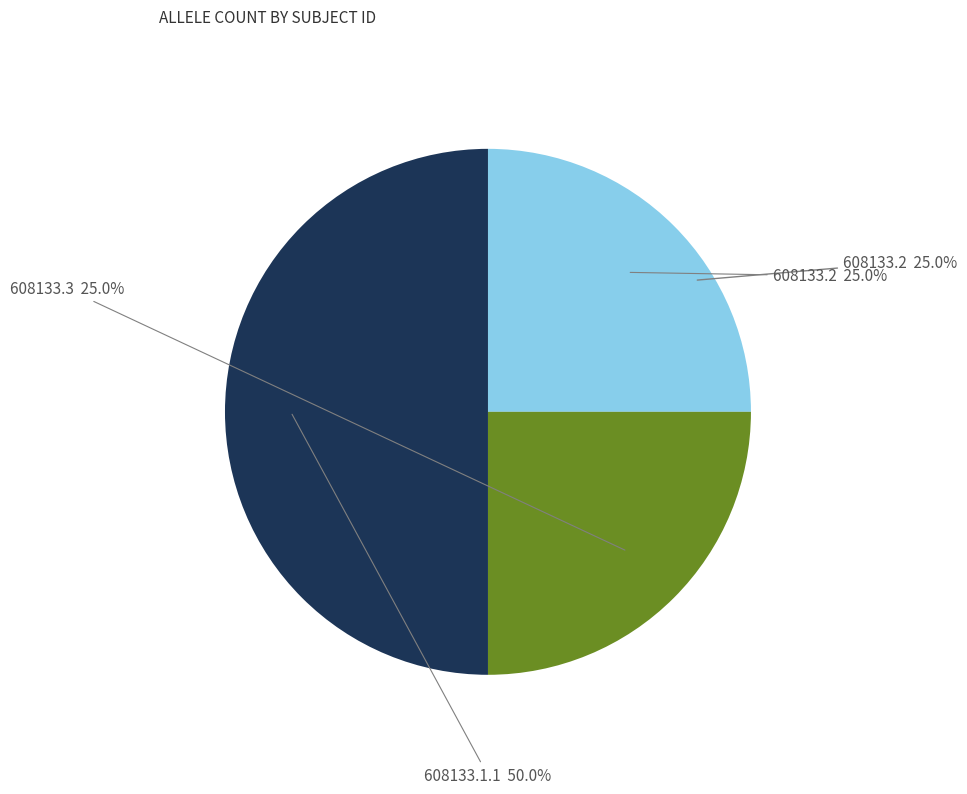

To the nearest percent, what percentage of the pie is 608133.1.1?

50%